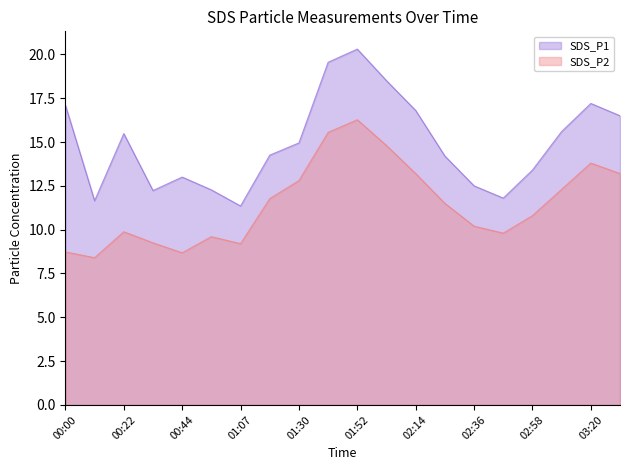

What position from the right is 03:31?

1